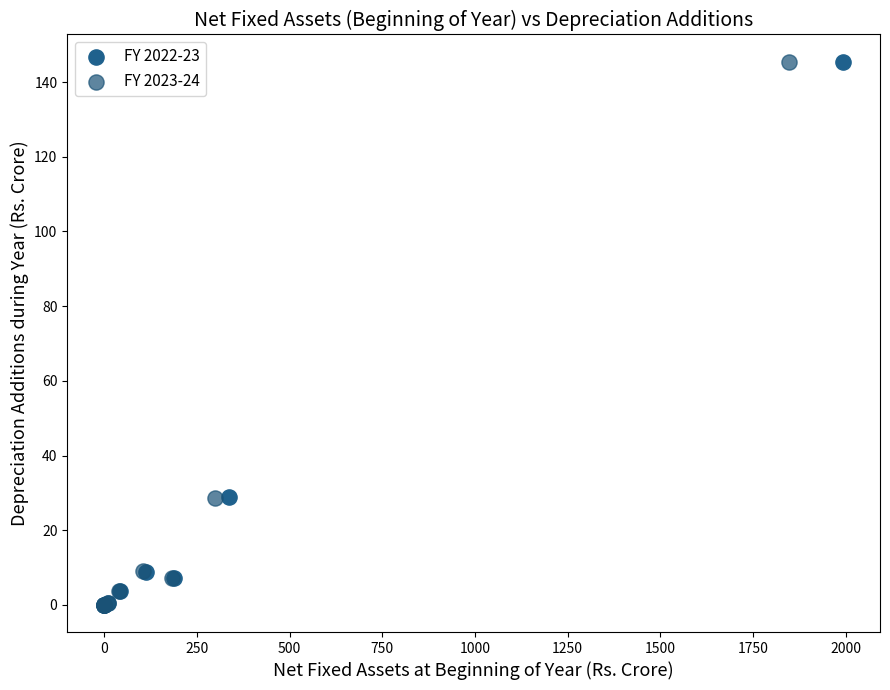

Which series has the widest spread of Y values?

FY 2023-24